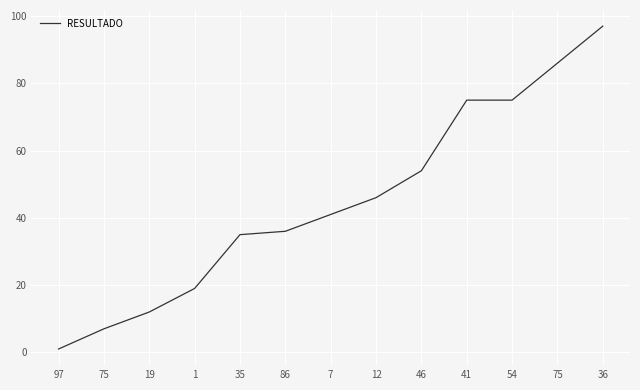

Rank the categories by value from highest to lowest.

36, 75, 41, 54, 46, 12, 7, 86, 35, 1, 19, 75, 97